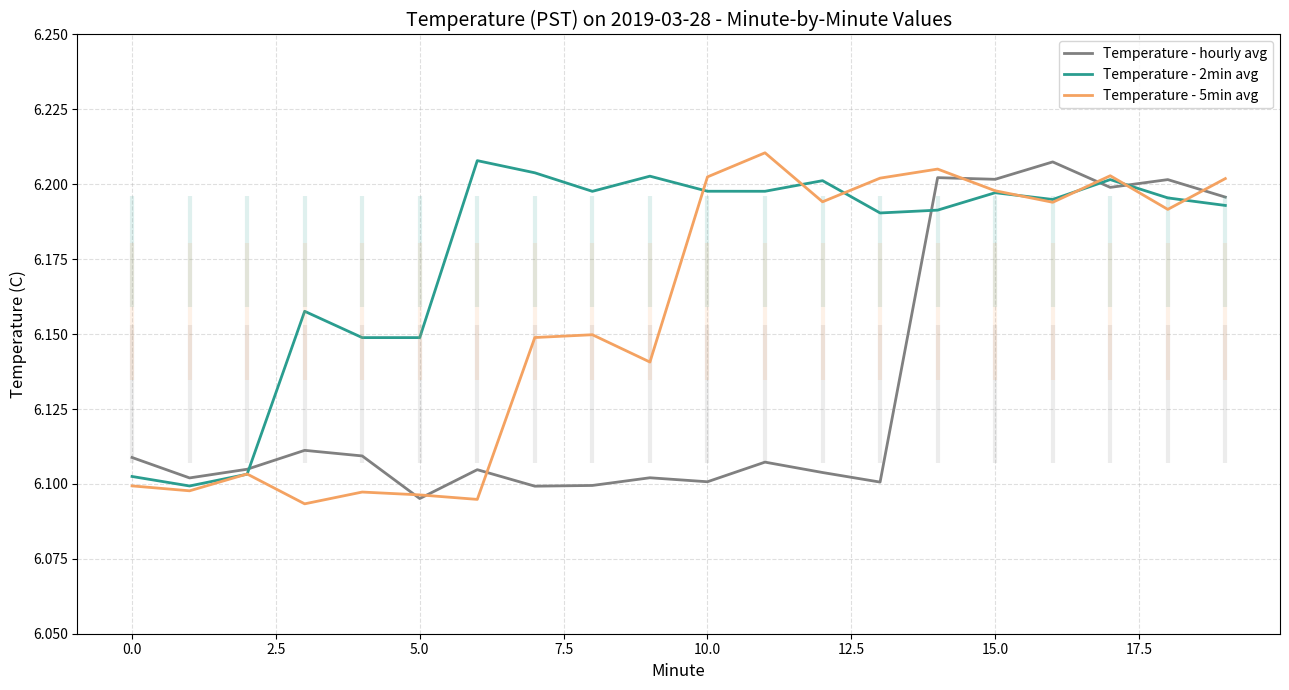

How many categories are shown in the chart?

20